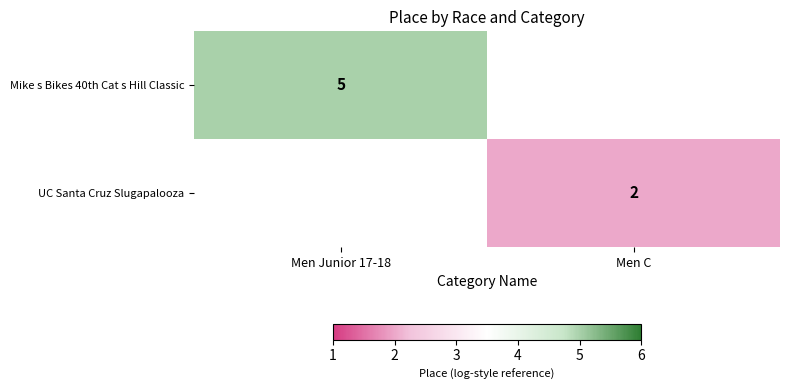

How many data points does each series have?

2